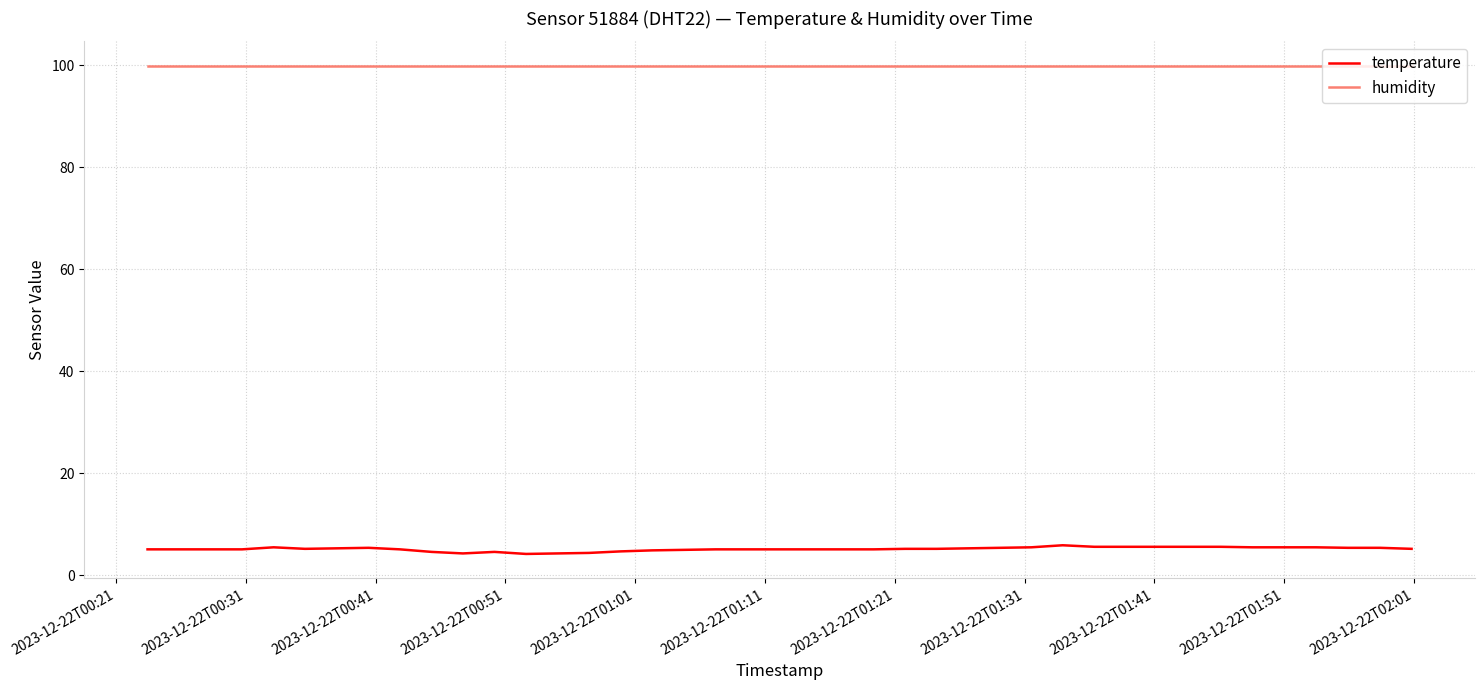

List the series in order of their overall mean, lowest first.

temperature, humidity